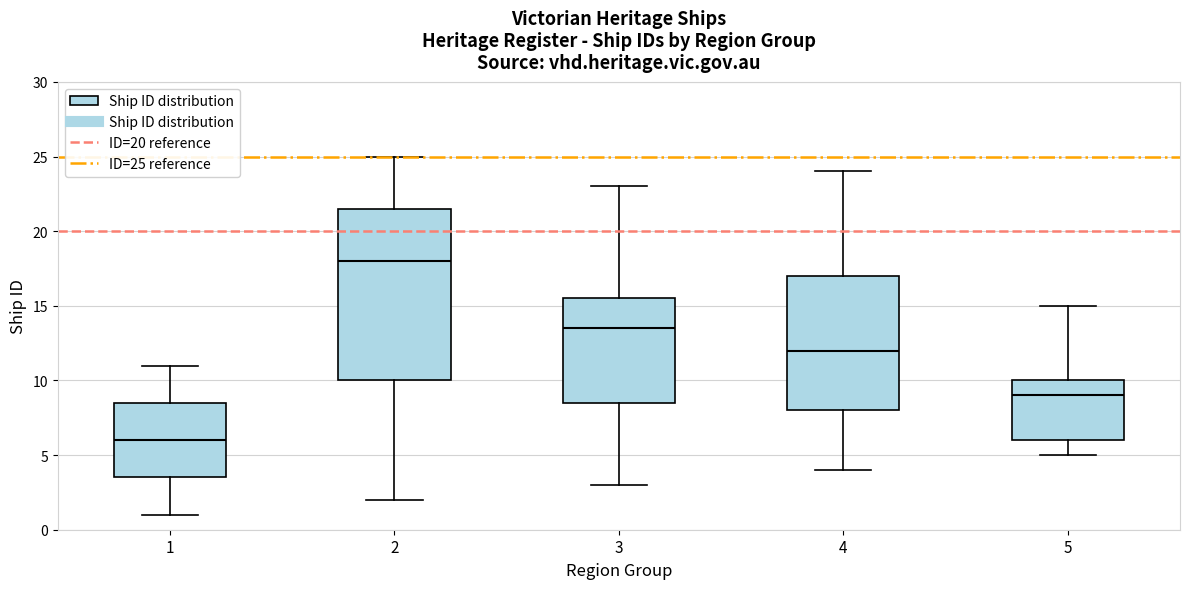

Reading left to right, transcribe this box plot: for each box, give where its median line is, the range the box spans, and where its two whiskers end, as read against the y-axis. The values are not printed on the chart, so give them approximately, as read against the axis.

1: median 6.0, box 3.5 to 8.5, whiskers 1.0 to 11.0
2: median 18.0, box 10.0 to 21.5, whiskers 2.0 to 25.0
3: median 13.5, box 8.5 to 15.5, whiskers 3.0 to 23.0
4: median 12.0, box 8.0 to 17.0, whiskers 4.0 to 24.0
5: median 9.0, box 6.0 to 10.0, whiskers 5.0 to 15.0